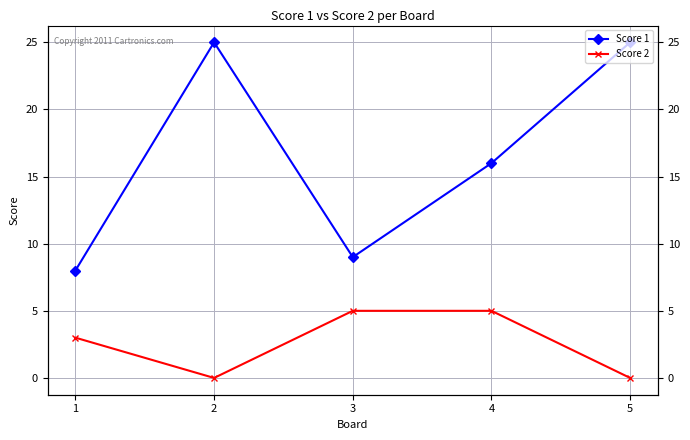

At which category does Score 1 reach its first local peak?

2